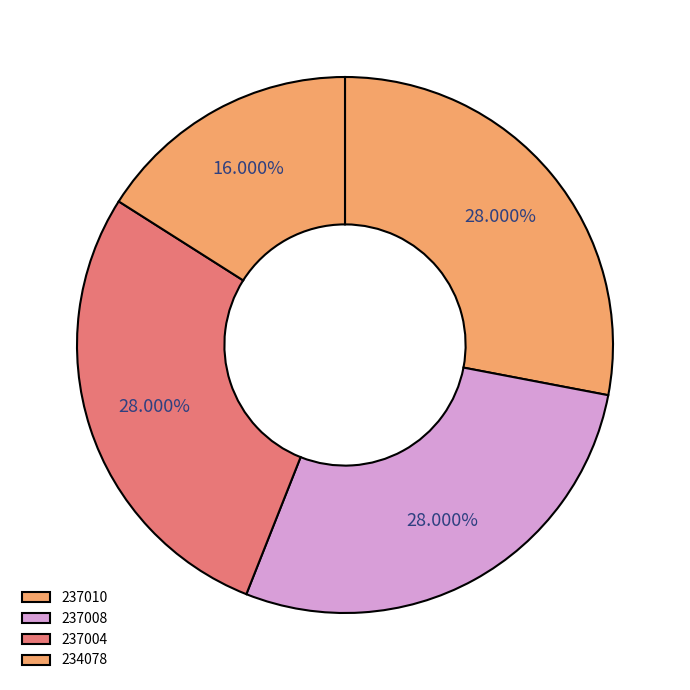

To the nearest percent, what portion does 234078 represent?

16%